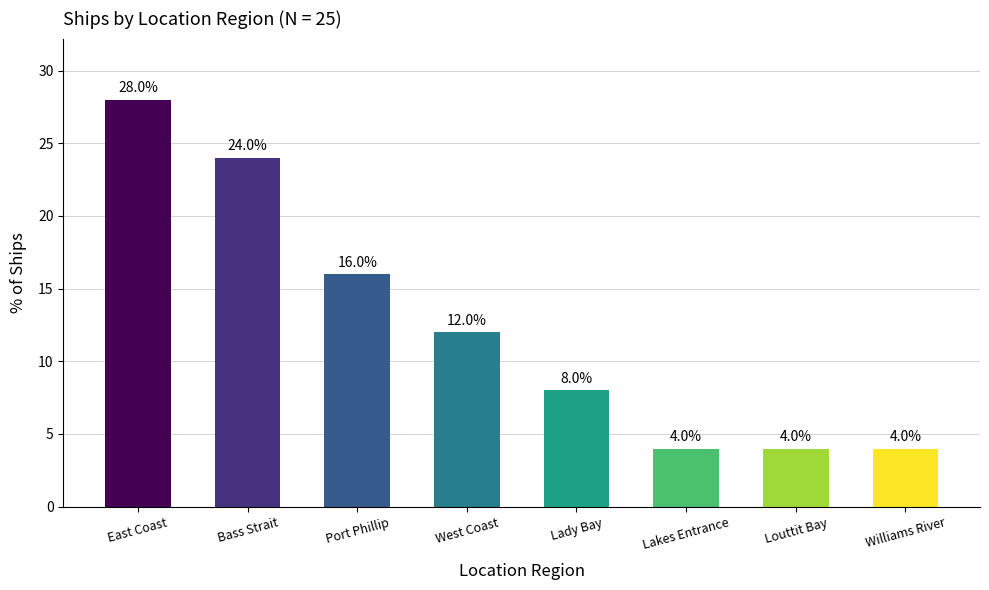

Where does the data first go above 12?

East Coast